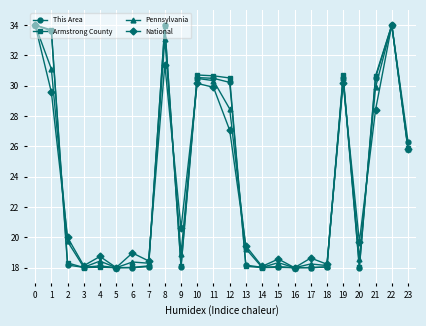

Is the value of This Area at 2 greater than the value of Pennsylvania at 19?

No